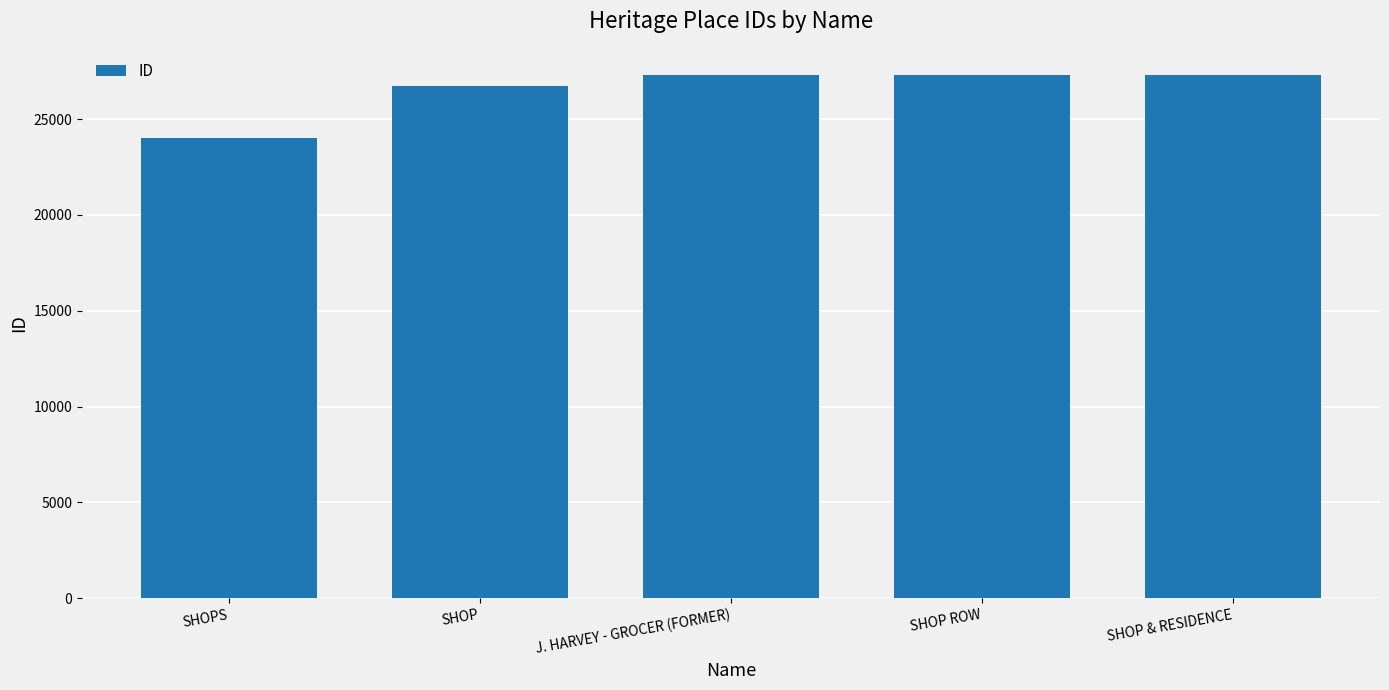

What is the difference between the maximum and minimum values?

3291